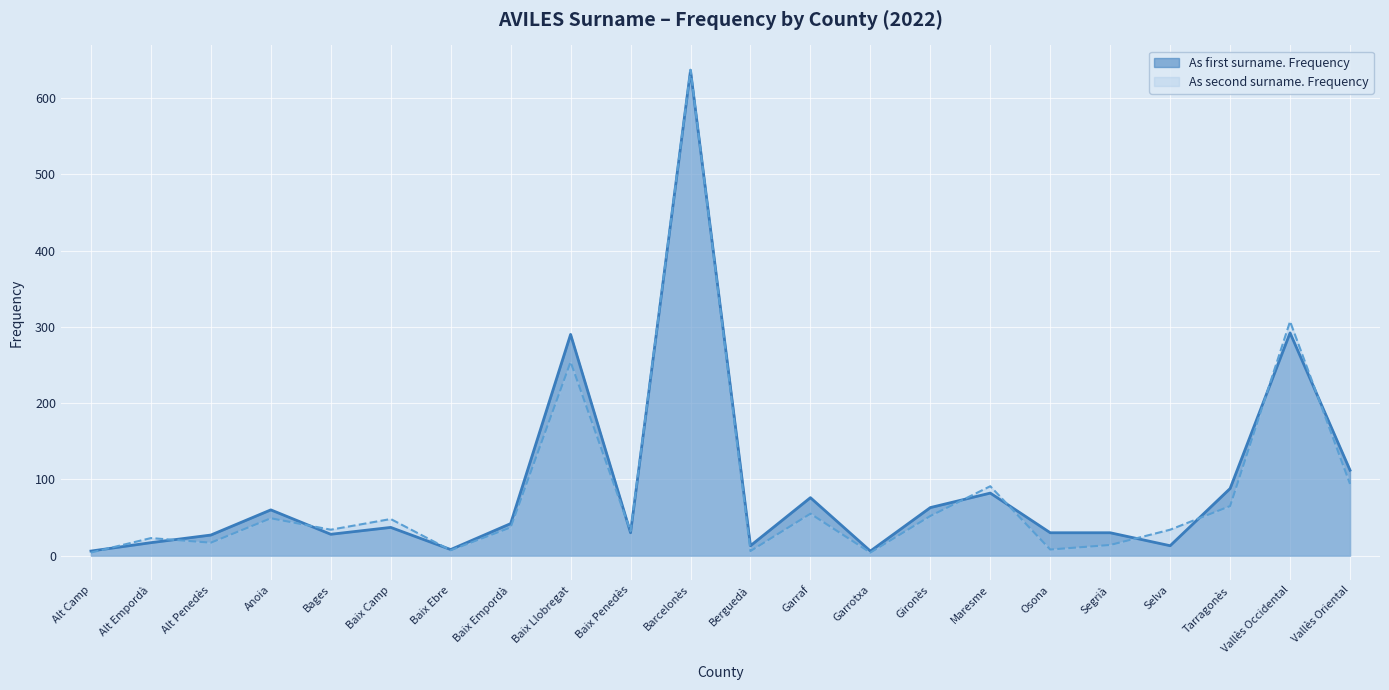

Reading left to right, what are all the values shown in this chart?

As first surname. Frequency: Alt Camp=6	Alt Empordà=17	Alt Penedès=27	Anoia=60	Bages=28	Baix Camp=37	Baix Ebre=8	Baix Empordà=42	Baix Llobregat=290	Baix Penedès=30	Barcelonès=636	Berguedà=13	Garraf=76	Garrotxa=6	Gironès=63	Maresme=82	Osona=30	Segrià=30	Selva=13	Tarragonès=88	Vallès Occidental=292	Vallès Oriental=112
As second surname. Frequency: Alt Camp=4	Alt Empordà=23	Alt Penedès=17	Anoia=49	Bages=34	Baix Camp=48	Baix Ebre=7	Baix Empordà=37	Baix Llobregat=254	Baix Penedès=32	Barcelonès=637	Berguedà=6	Garraf=55	Garrotxa=4	Gironès=52	Maresme=91	Osona=8	Segrià=14	Selva=34	Tarragonès=65	Vallès Occidental=307	Vallès Oriental=94